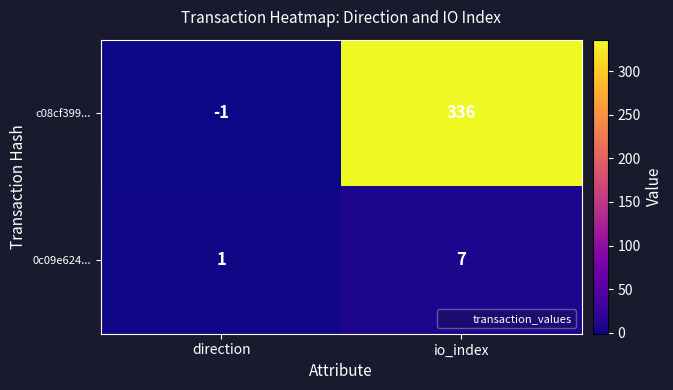

Read the 0c09e624... value at io_index.

7